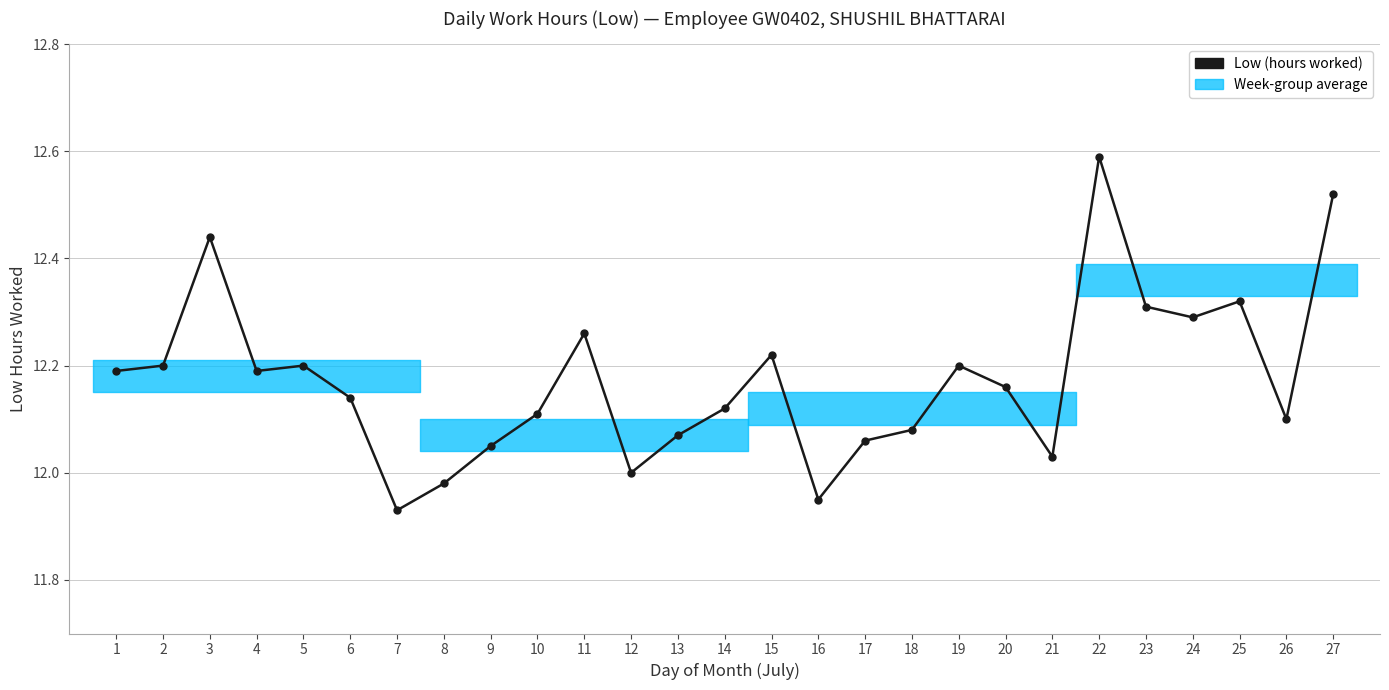

Which label corresponds to the smallest value in the chart?

7